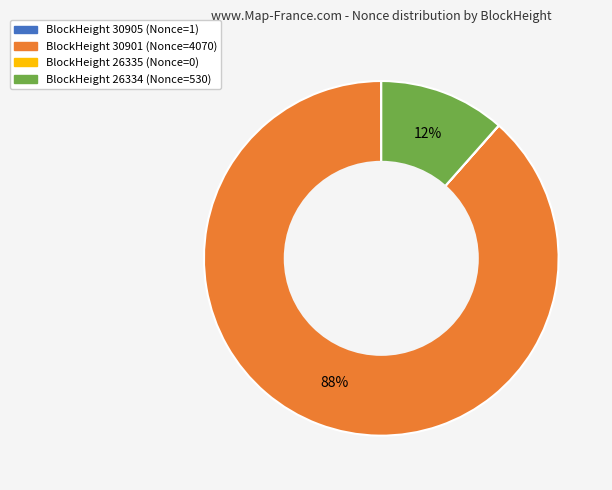

Is there a majority slice in this chart?

Yes